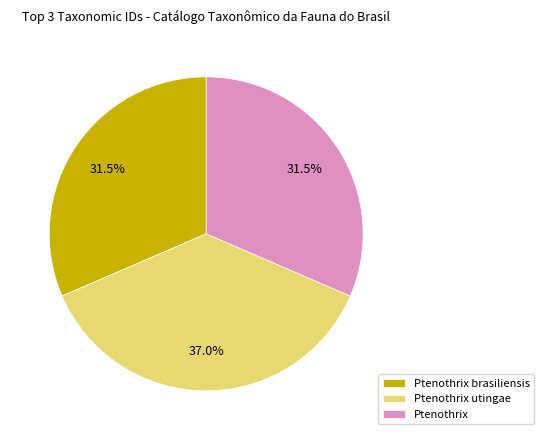

What is the total percentage of Ptenothrix utingae and Ptenothrix?

68.5%